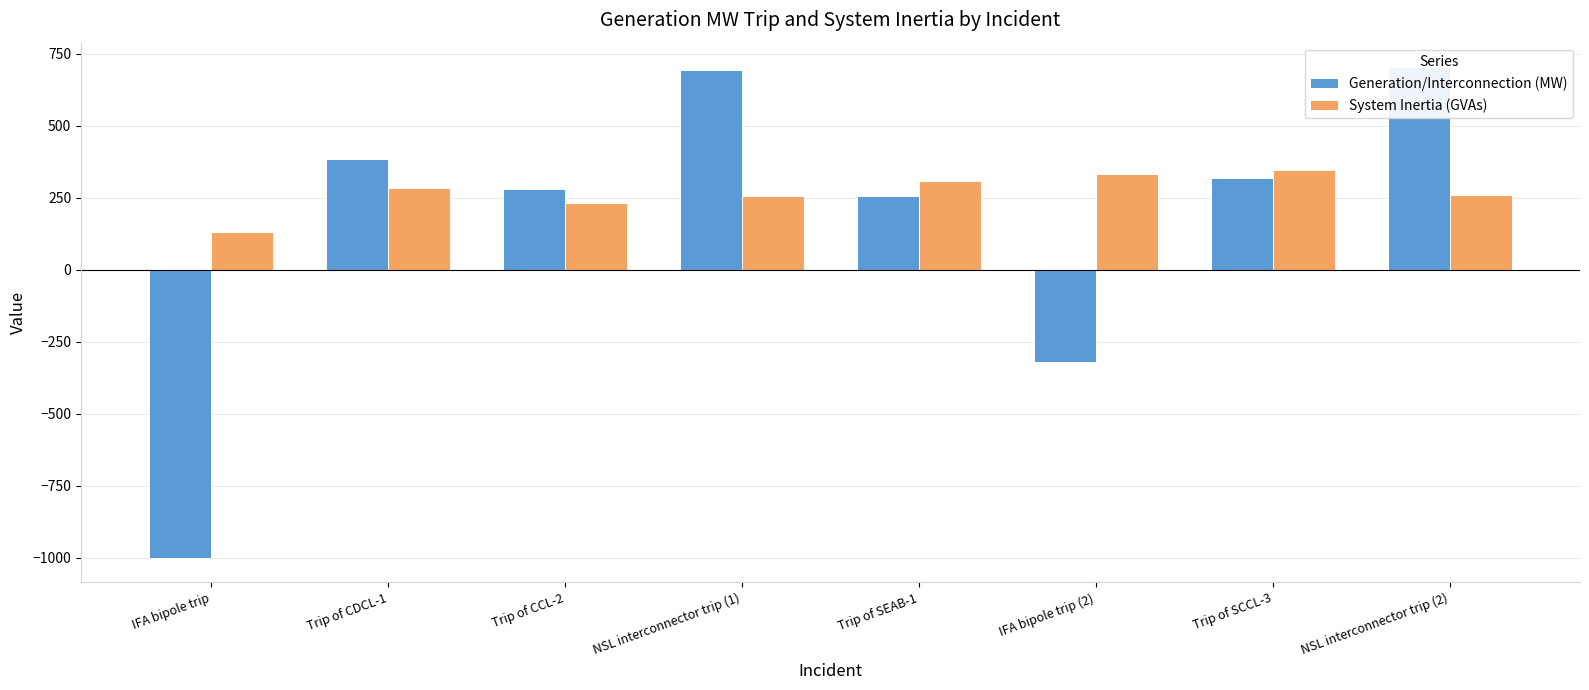

What is the difference between the maximum and minimum values in the Generation/Interconnection (MW) series?

1703